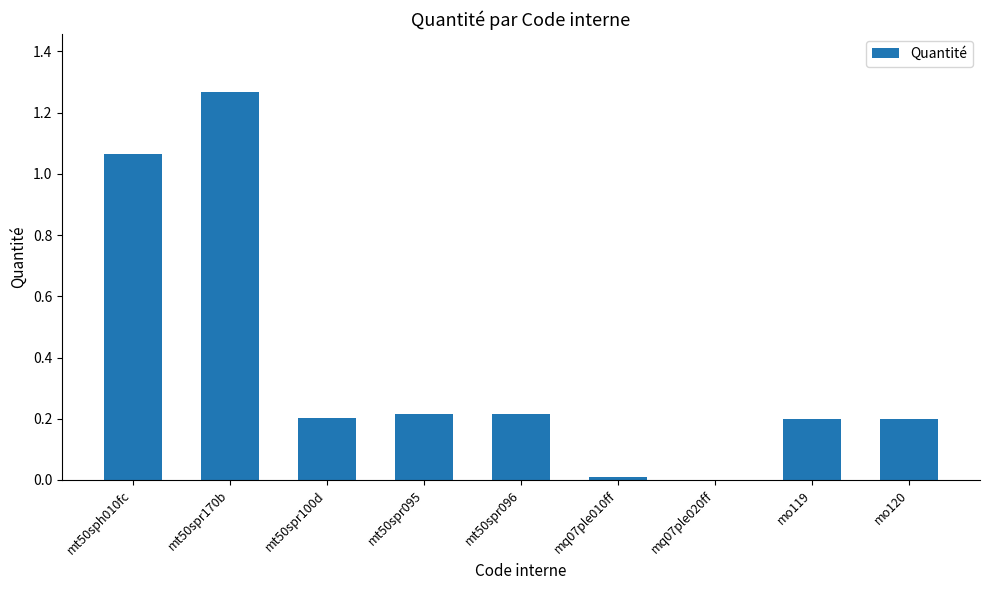

At which category does the chart reach its peak across all series?

mt50spr170b